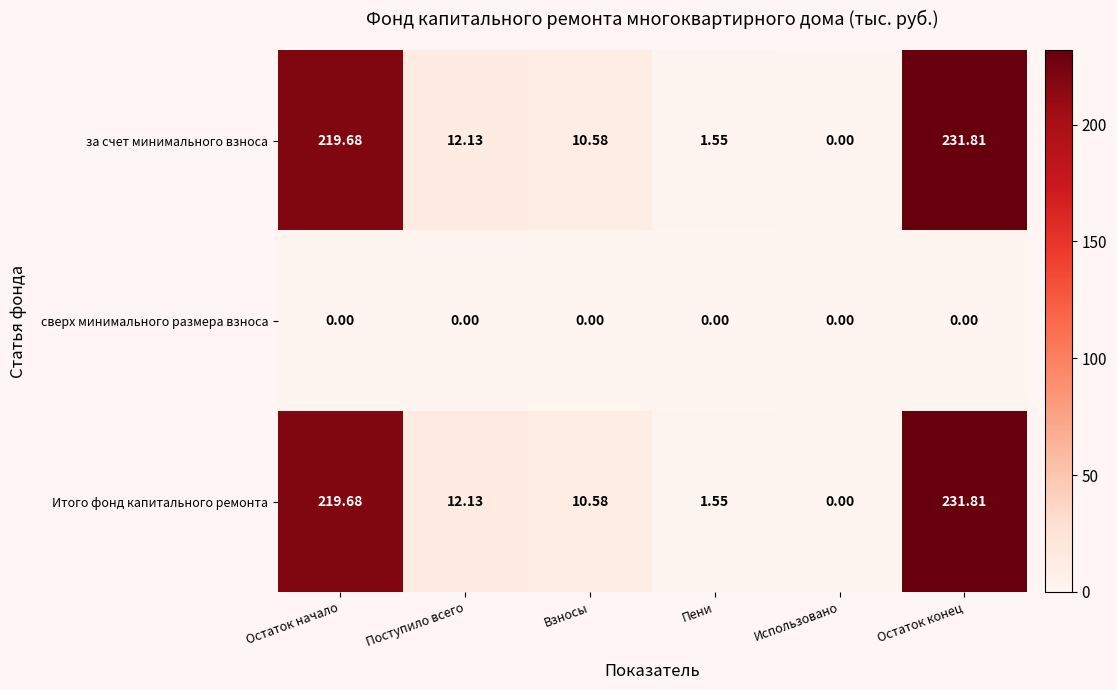

At which label does Итого фонд капитального ремонта first exceed 12?

Остаток начало